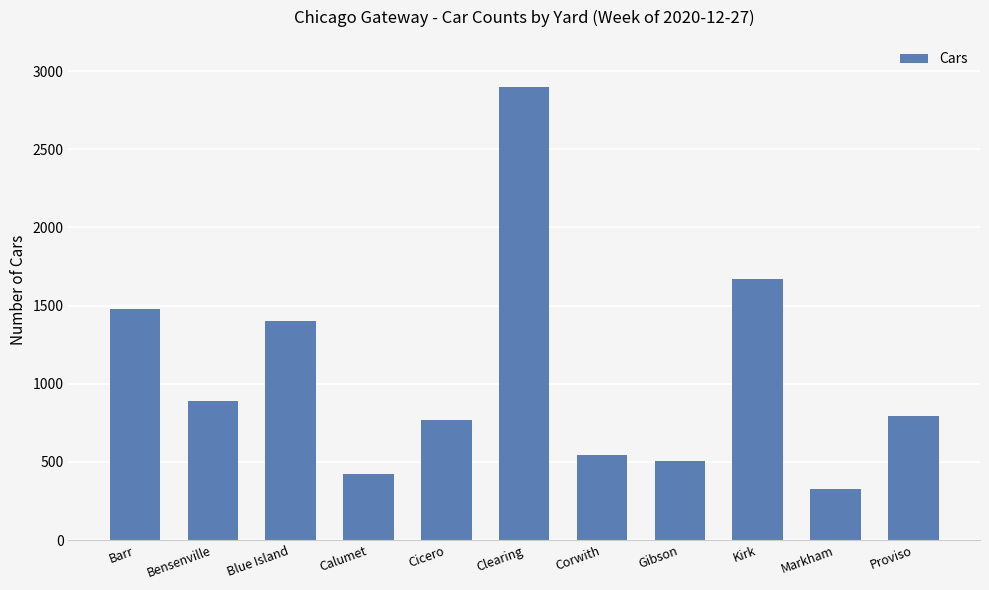

Read the value at Calumet, to the nearest 100.

400